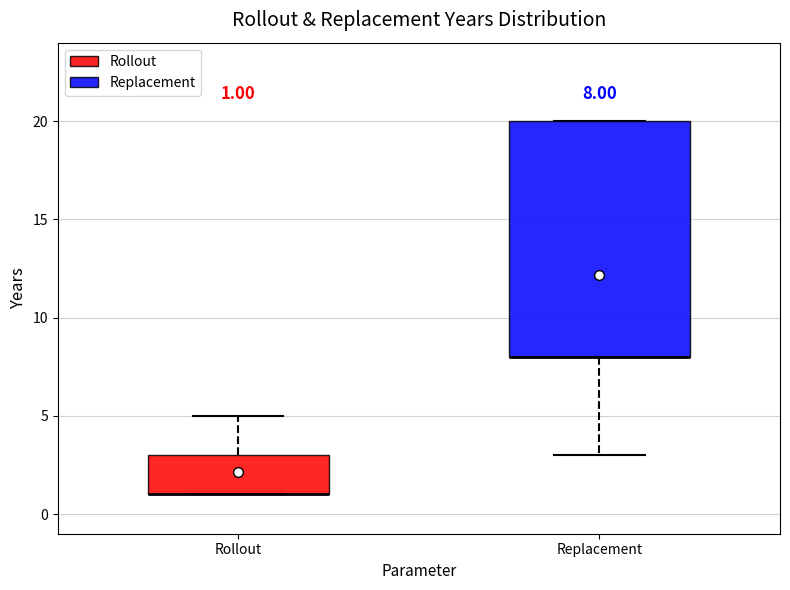

Which box is the tallest, from its lower edge to its upper edge?

Replacement